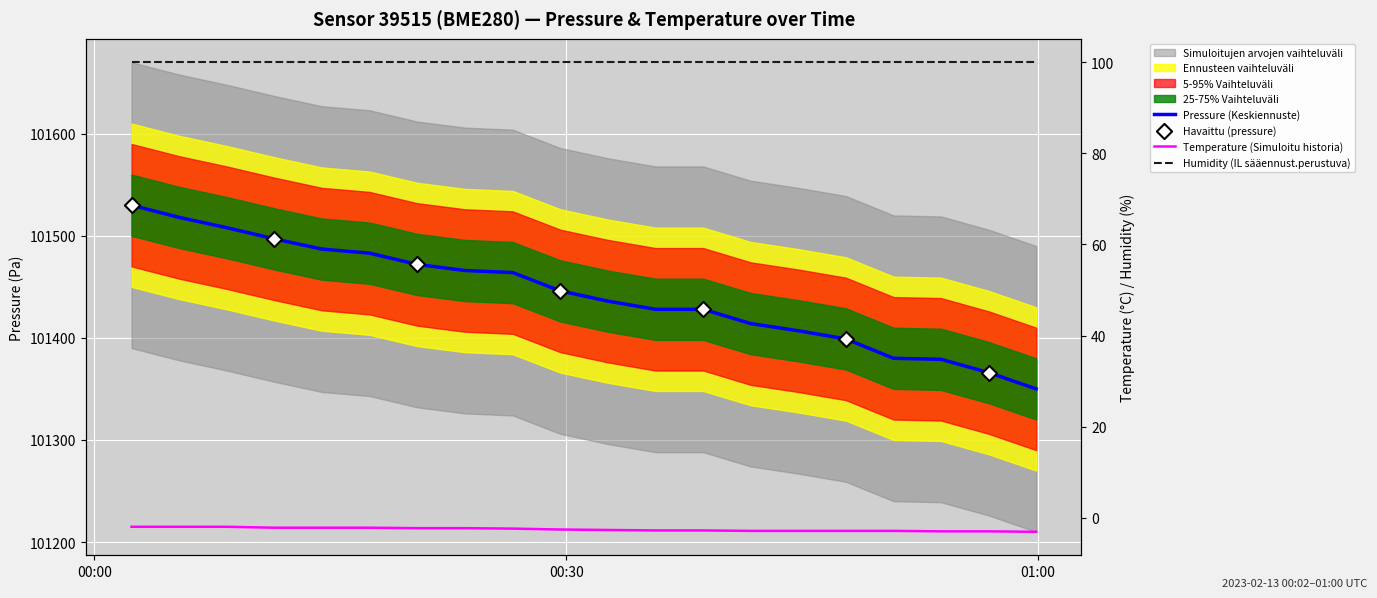

Which series contains the highest Y value?

pressure